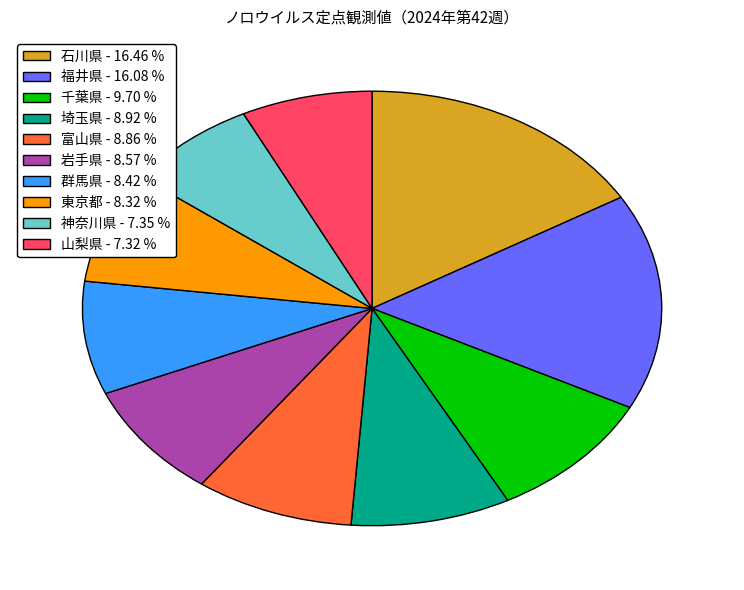

Is 群馬県 - 8.42 % the majority of the pie?

No